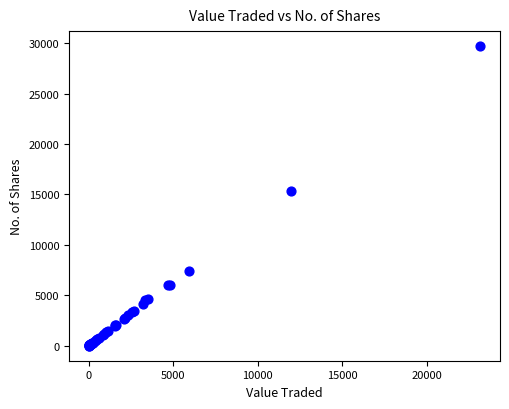

What Y value in the scatter plot is closest to 14855?

15336